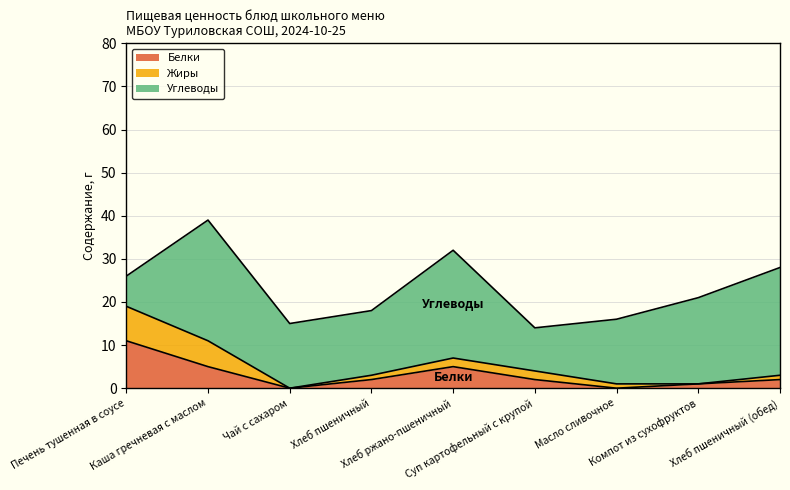

Reading right to left, list all the values displayed in this chart.

Белки: Хлеб пшеничный (обед)=2	Компот из сухофруктов=1	Масло сливочное=0	Суп картофельный с крупой=2	Хлеб ржано-пшеничный=5	Хлеб пшеничный=2	Чай с сахаром=0	Каша гречневая с маслом=5	Печень тушенная в соусе=11
Жиры: Хлеб пшеничный (обед)=1	Компот из сухофруктов=0	Масло сливочное=1	Суп картофельный с крупой=2	Хлеб ржано-пшеничный=2	Хлеб пшеничный=1	Чай с сахаром=0	Каша гречневая с маслом=6	Печень тушенная в соусе=8
Углеводы: Хлеб пшеничный (обед)=25	Компот из сухофруктов=20	Масло сливочное=15	Суп картофельный с крупой=10	Хлеб ржано-пшеничный=25	Хлеб пшеничный=15	Чай с сахаром=15	Каша гречневая с маслом=28	Печень тушенная в соусе=7